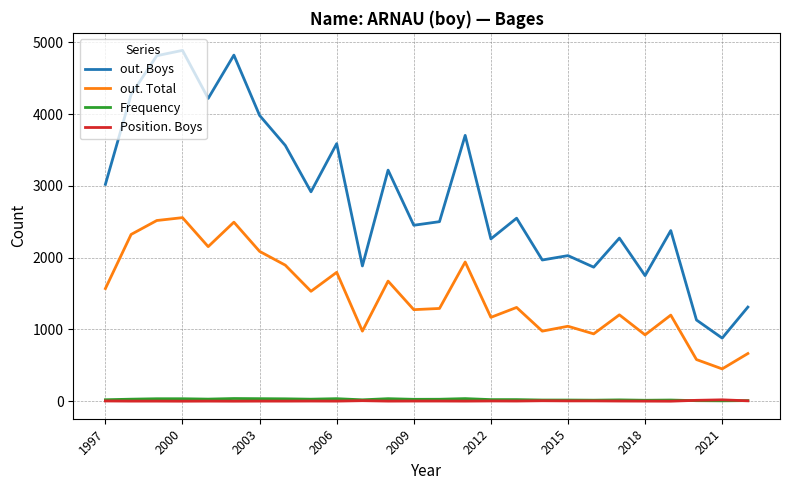

What is the sum of all Frequency values?

639